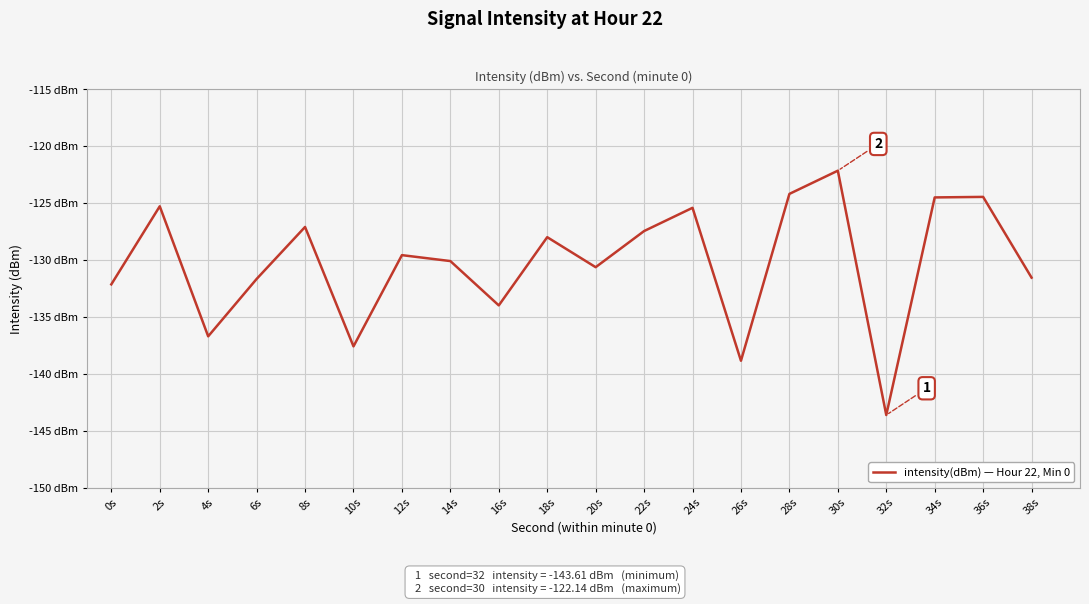

Does the chart have visible grid lines?

Yes